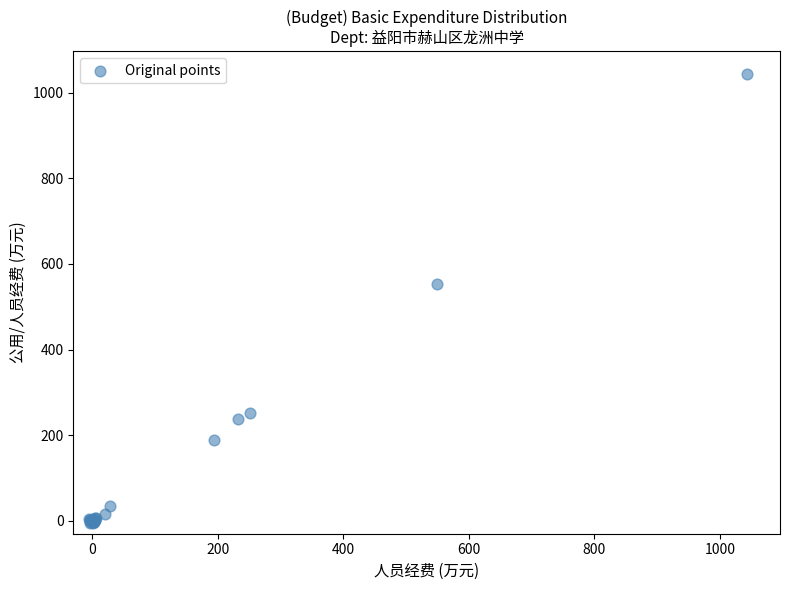

What Y value in the scatter plot is closest to 519?

553.9